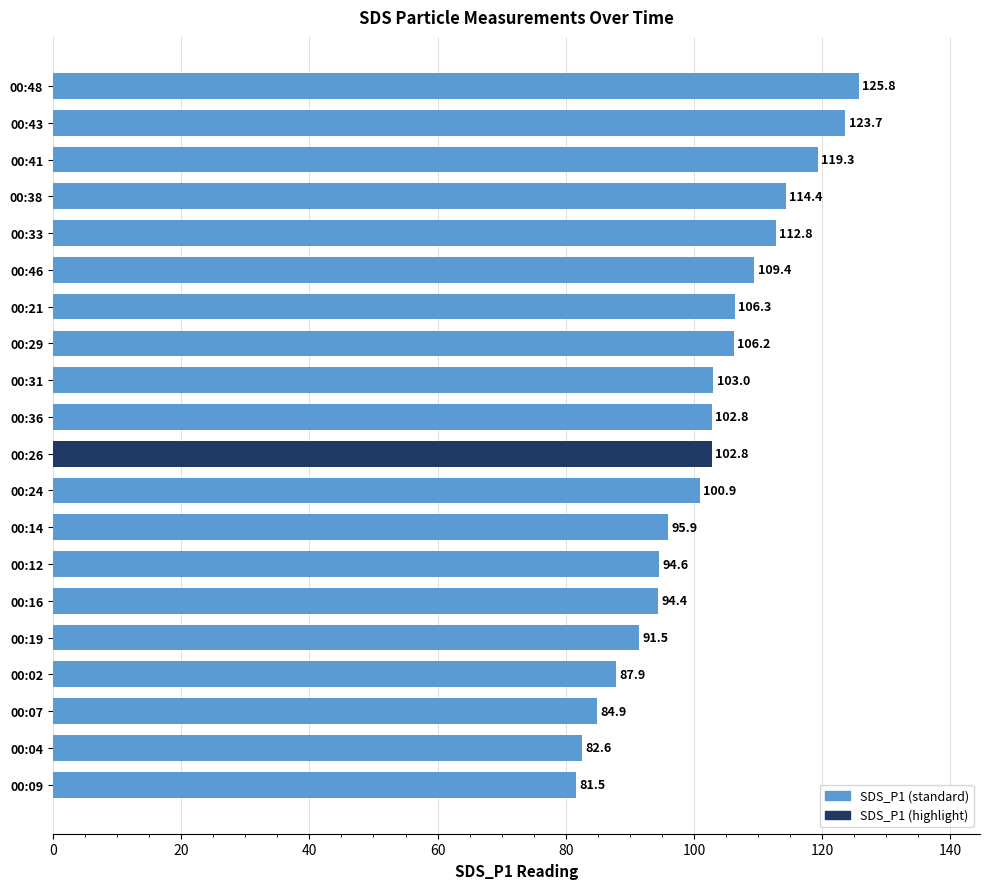

What is the label of the 4th bar from the bottom?

00:02